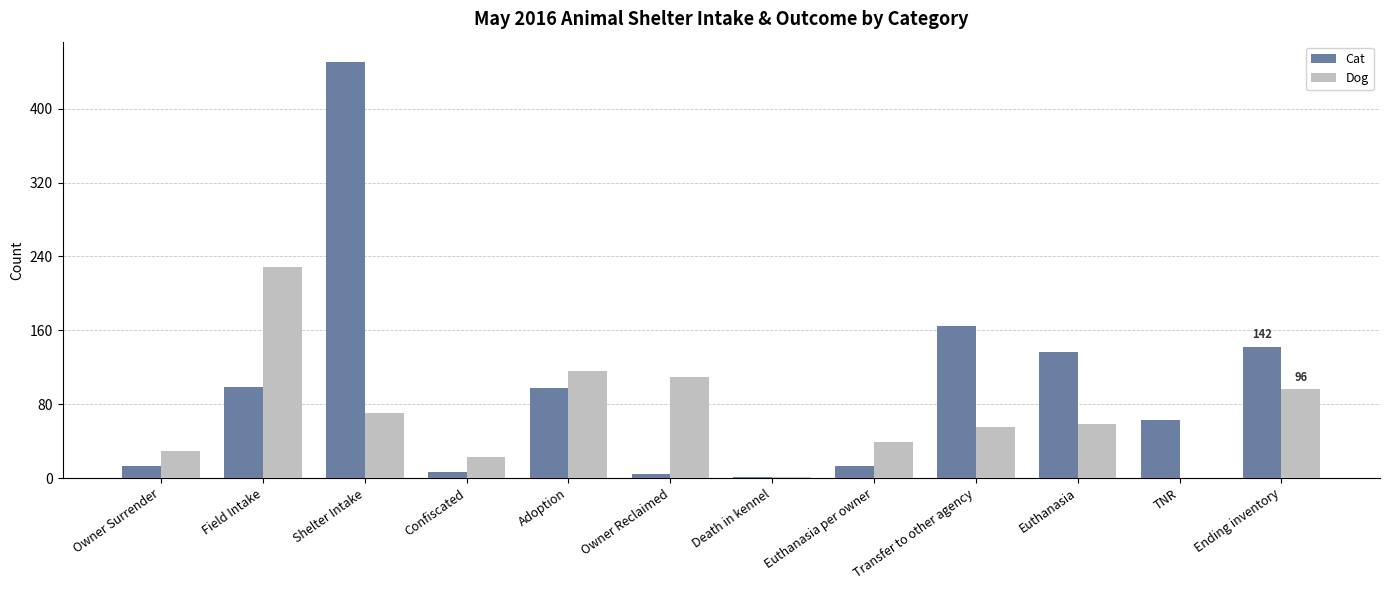

Are the bars horizontal?

No